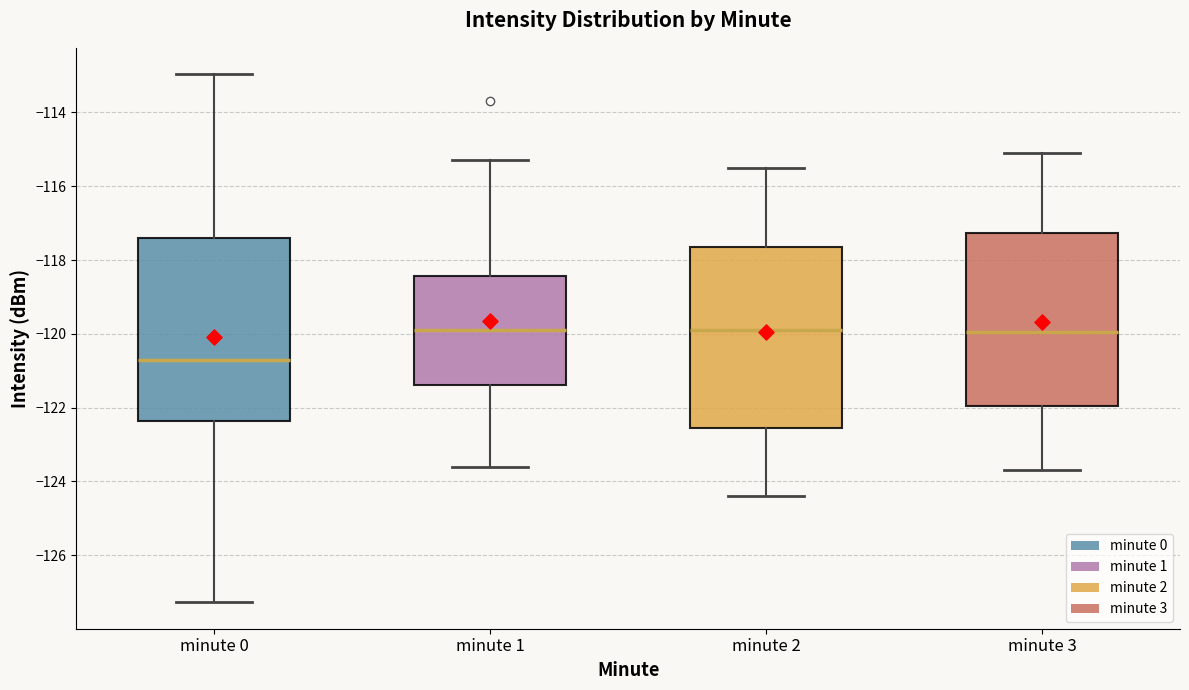

Where does the lower whisker of the box for minute 0 end on the y-axis? The values are not printed on the chart, so give them approximately, as read against the axis.

-127.2